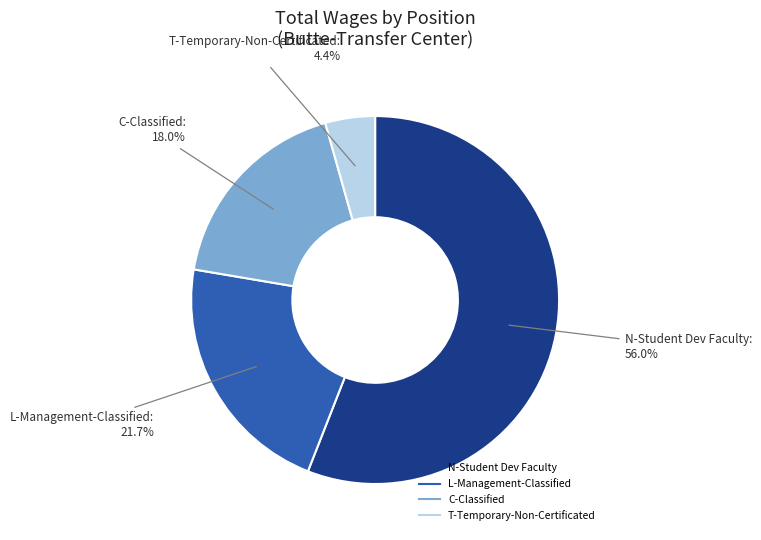

What is the majority slice?

N-Student Dev Faculty